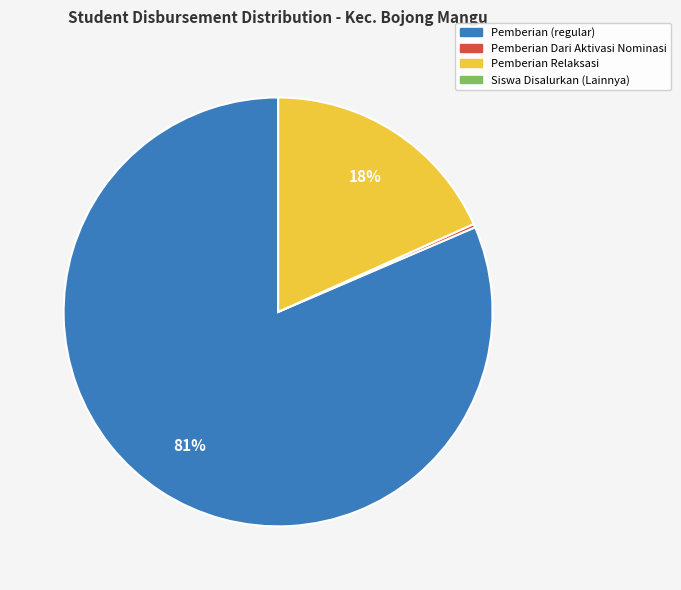

Is there a majority slice in this chart?

Yes